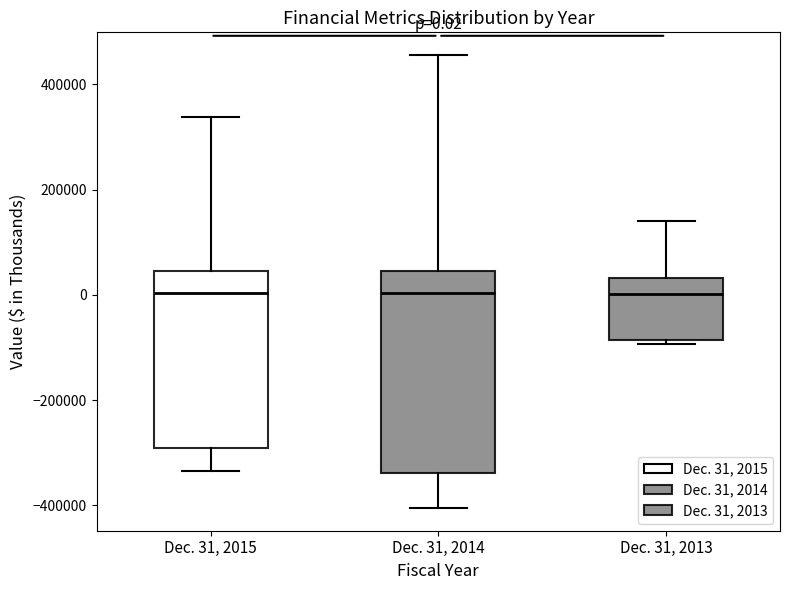

Which box is the tallest, from its lower edge to its upper edge?

Dec. 31, 2014